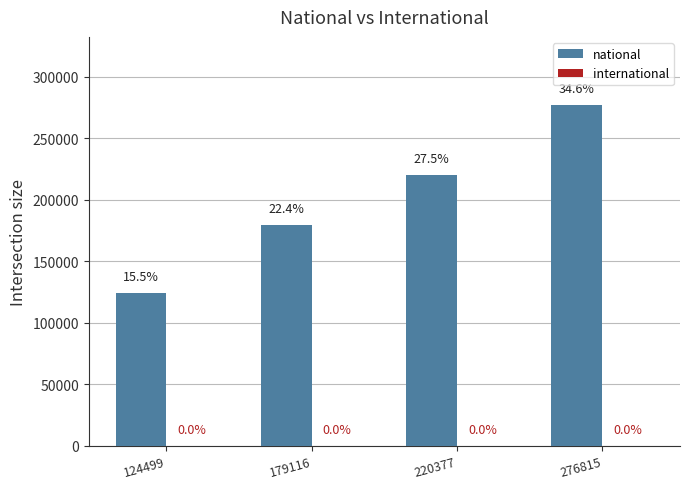

How many bars are there in total?

4